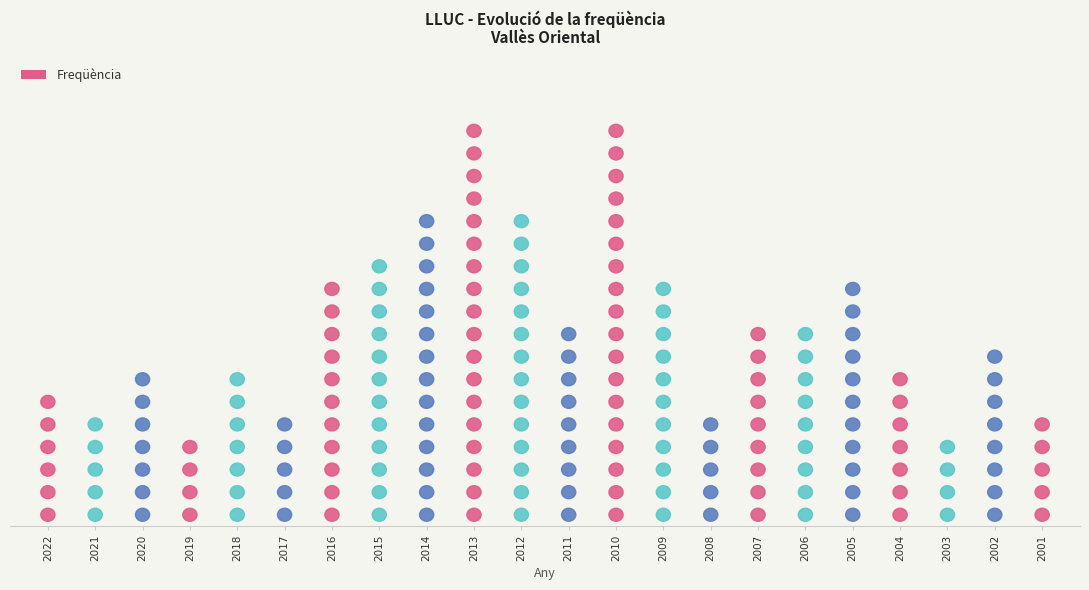

What is the sum of all values?

199